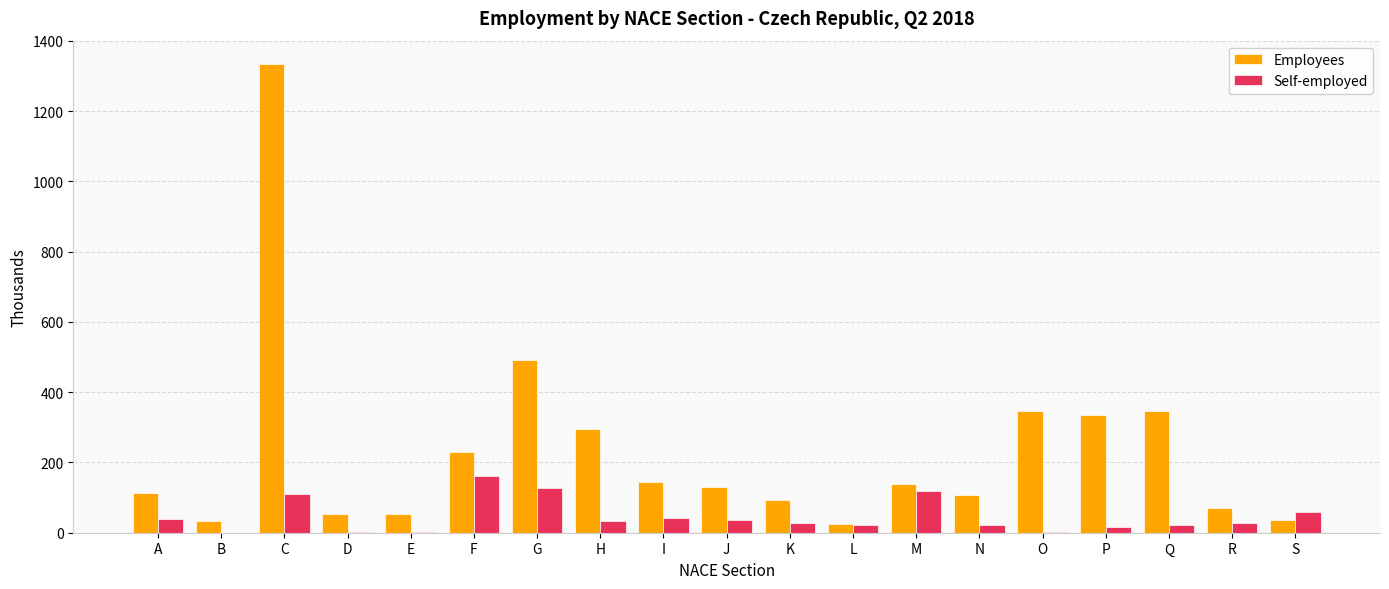

What is the average value of the Employees series?

230.6